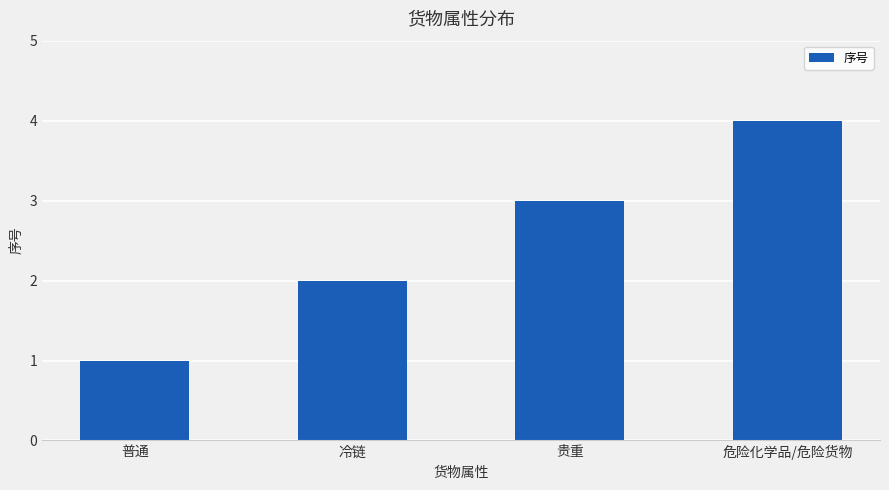

Count the values in the range 2 to 4.

3